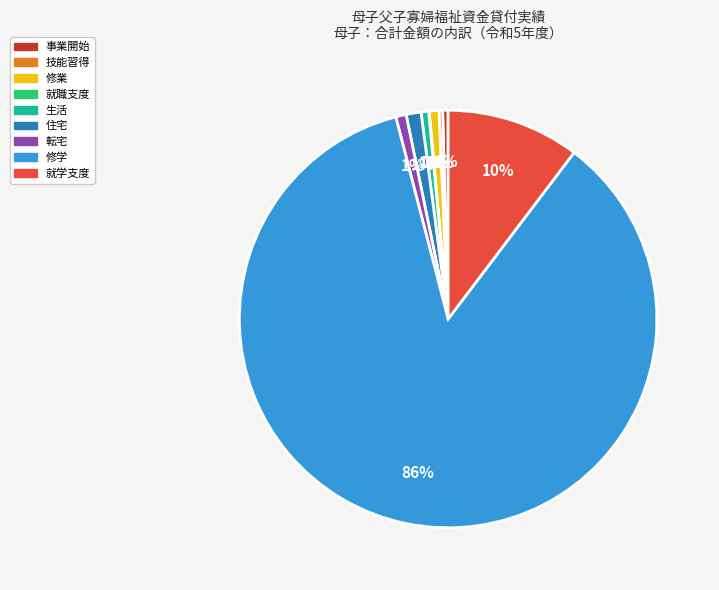

The 生活 slice represents 11% of the pie. True or false?

False